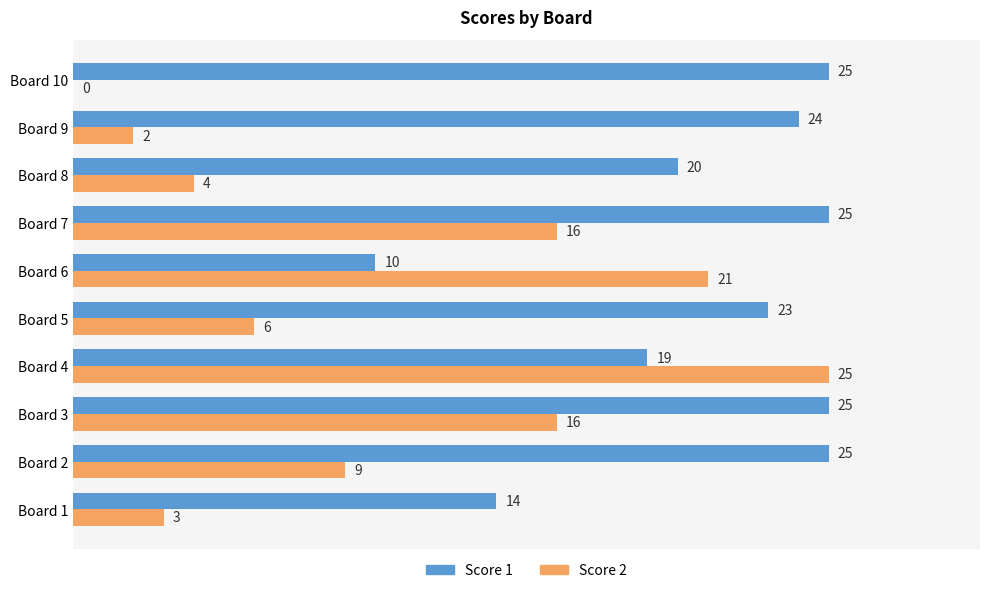

What is the highest value of the Score 1 series?

25